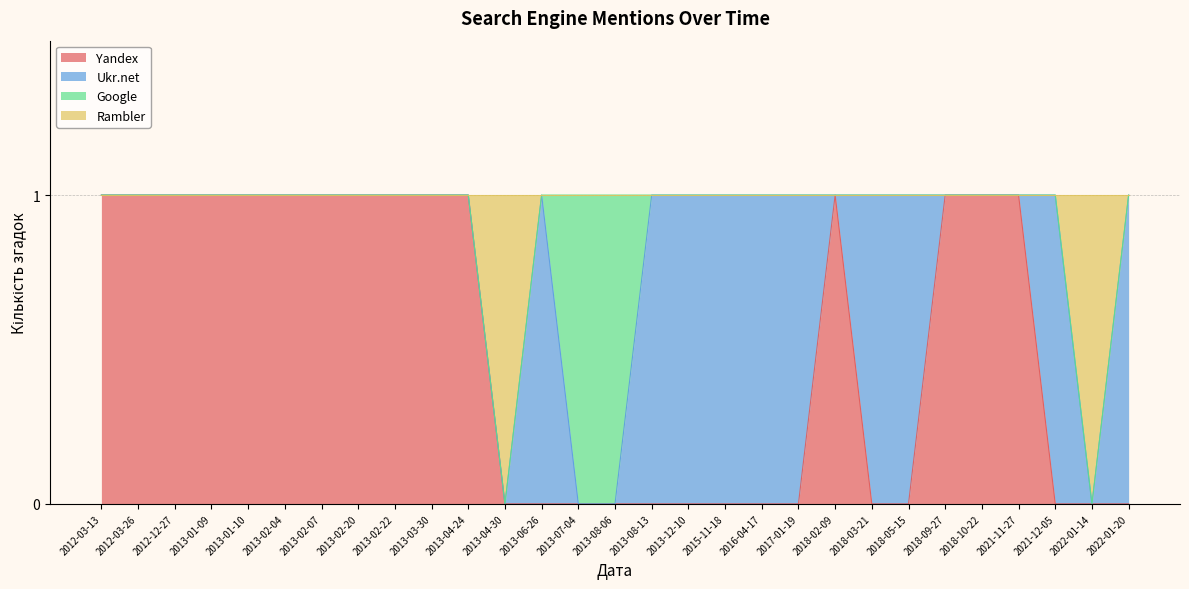

The value of Rambler at 2021-11-27 is 0. True or false?

False